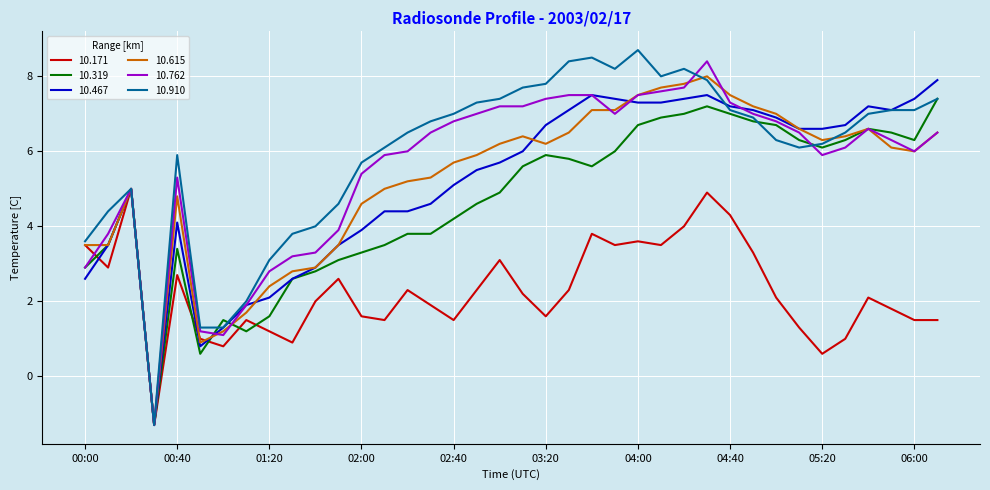

Which series has the largest range (max minus min)?

10.910